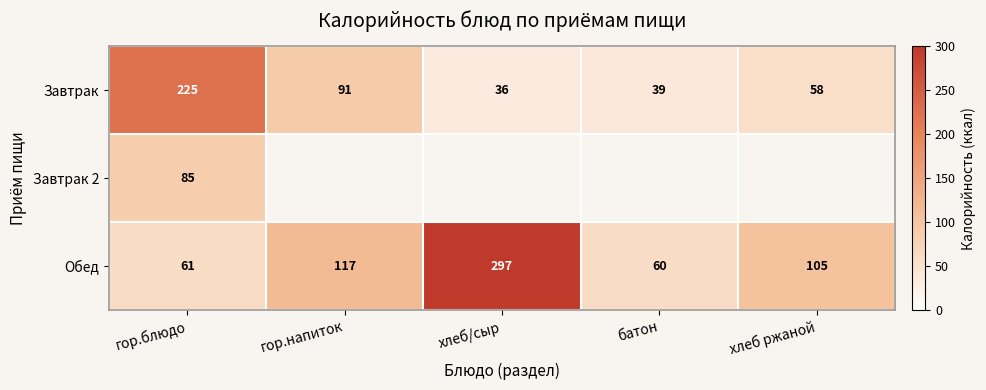

What is the difference between the Завтрак values at хлеб ржаной and гор.напиток?

33